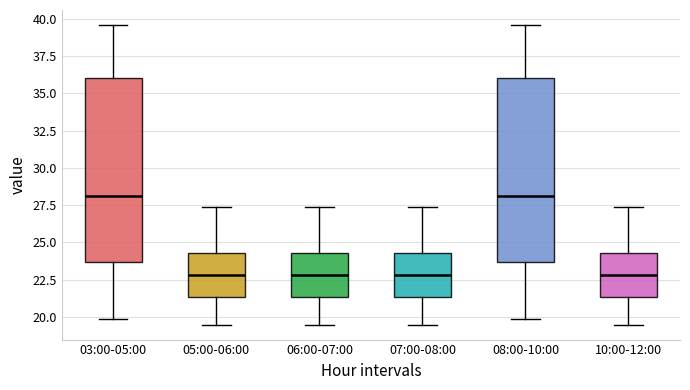

Reading left to right, read every box against the y-axis: the position of its median line, the range the box covers, and the ends of its whiskers. The values are not printed on the chart, so give them approximately, as read against the axis.

03:00-05:00: median 28.0, box 23.5 to 36.0, whiskers 20.0 to 39.5
05:00-06:00: median 23.0, box 21.5 to 24.5, whiskers 19.5 to 27.5
06:00-07:00: median 23.0, box 21.5 to 24.5, whiskers 19.5 to 27.5
07:00-08:00: median 23.0, box 21.5 to 24.5, whiskers 19.5 to 27.5
08:00-10:00: median 28.0, box 23.5 to 36.0, whiskers 20.0 to 39.5
10:00-12:00: median 23.0, box 21.5 to 24.5, whiskers 19.5 to 27.5